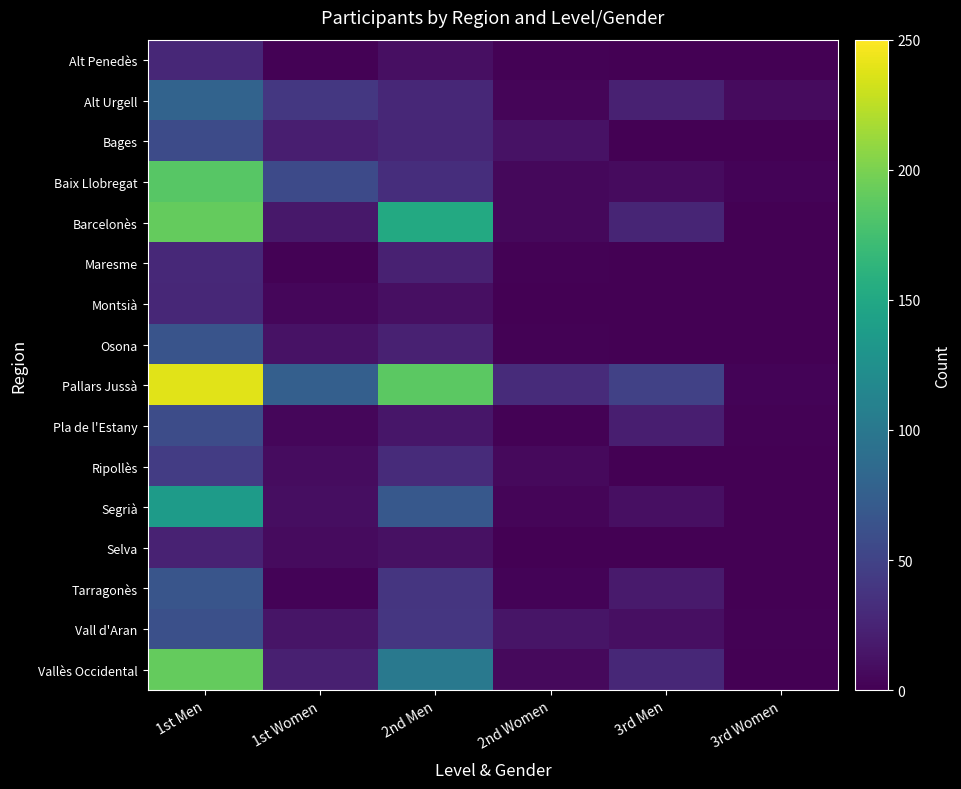

Between 3rd Men and 3rd Women, which series saw the biggest shift?

Pallars Jussà